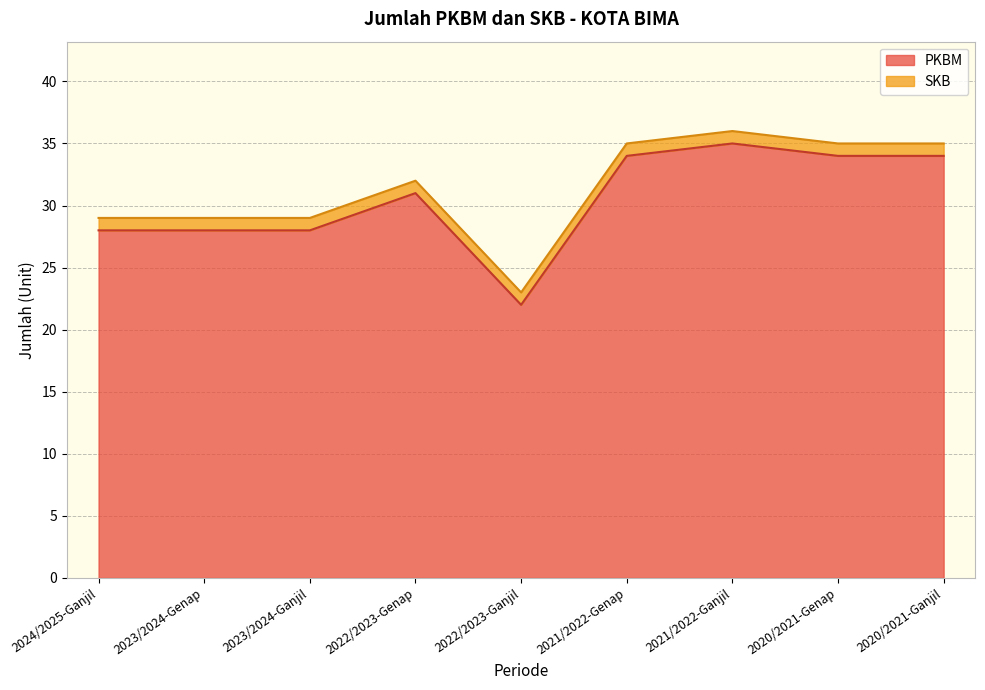

How many points are lower than both their immediate neighbors (excluding endpoints)?

1